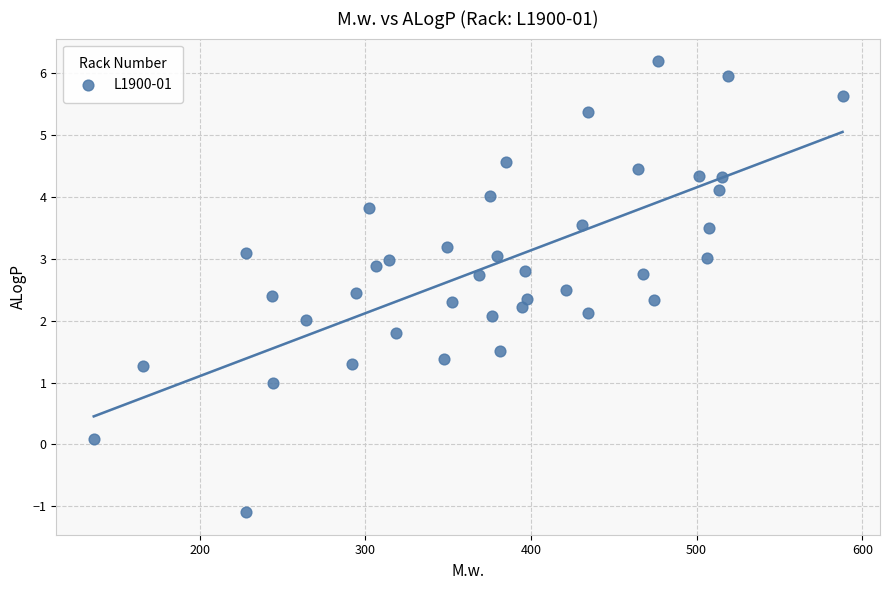

What is the range of Y values (max minus min)?

7.3